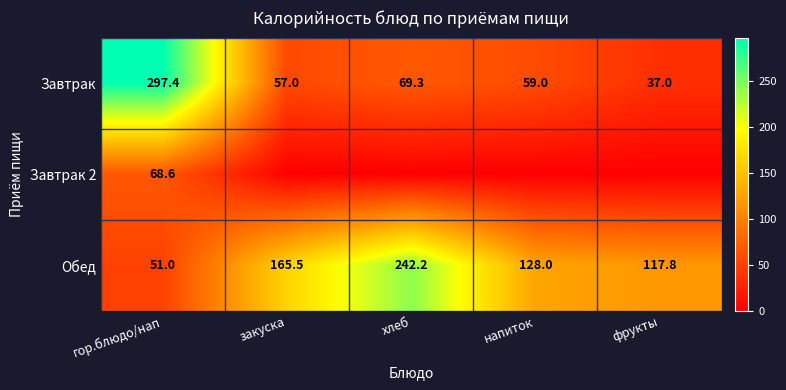

What is the average value of the Завтрак series?

103.9